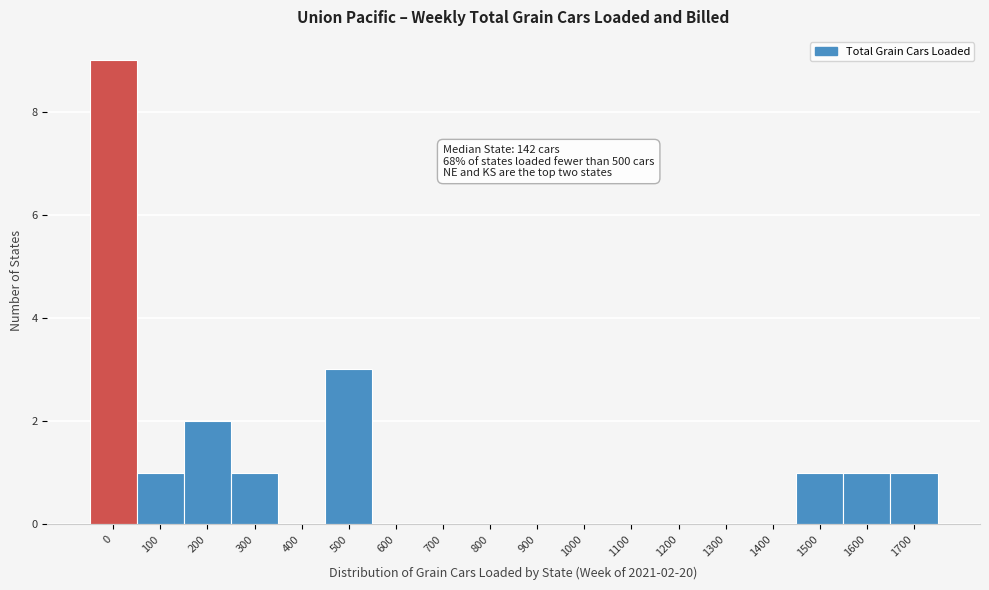

Reading left to right, list all the values displayed in this chart.

0=9	100=1	200=2	300=1	400=0	500=3	600=0	700=0	800=0	900=0	1000=0	1100=0	1200=0	1300=0	1400=0	1500=1	1600=1	1700=1